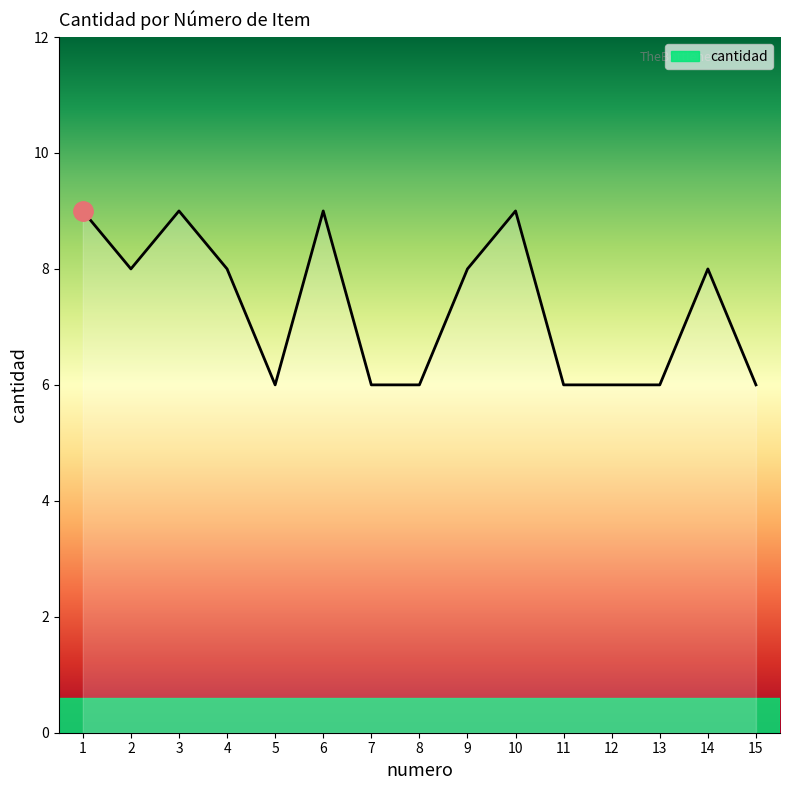

True or false: the data has more than 2 interior local peaks.

True